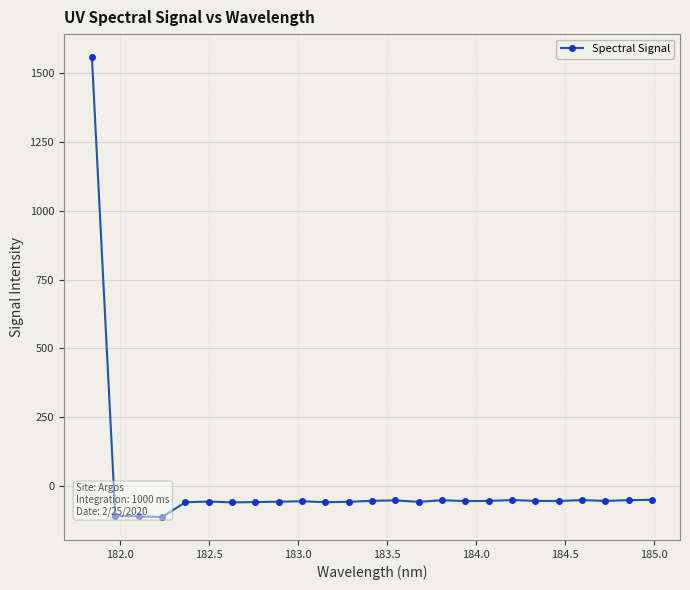

How many categories are shown in the chart?

25